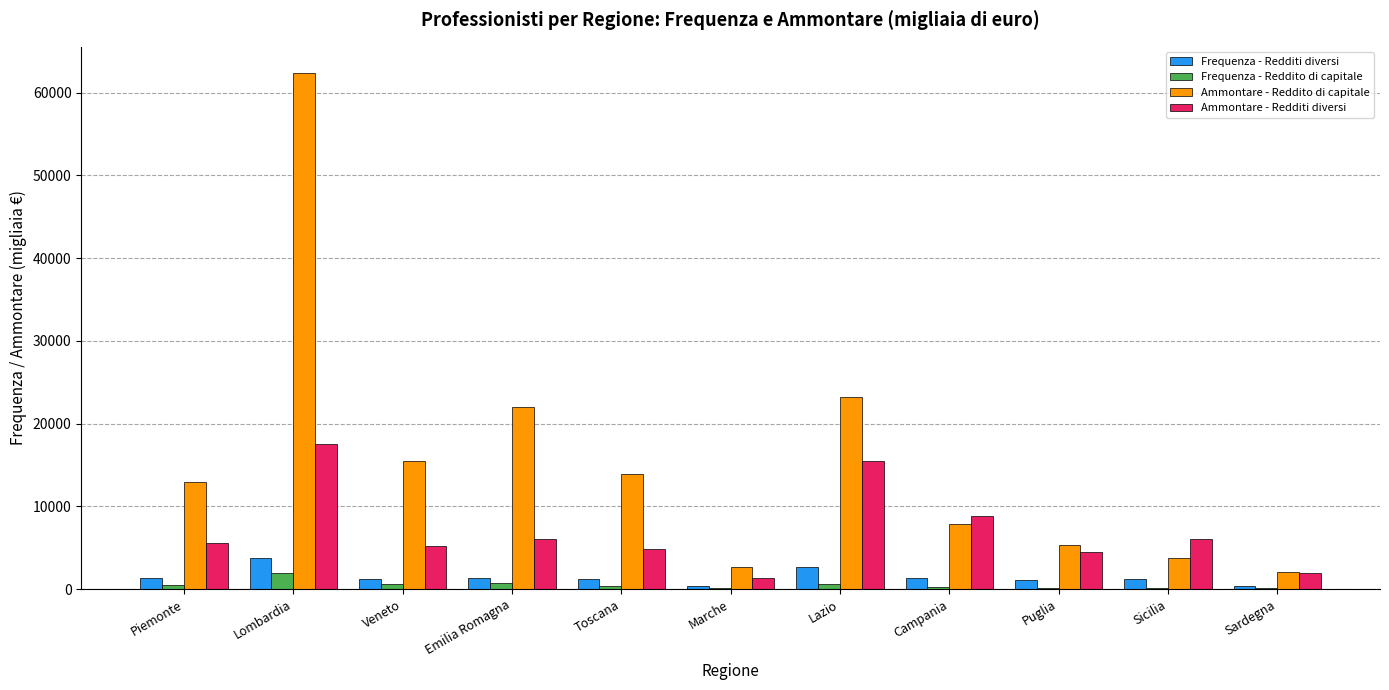

Are the bars horizontal?

No